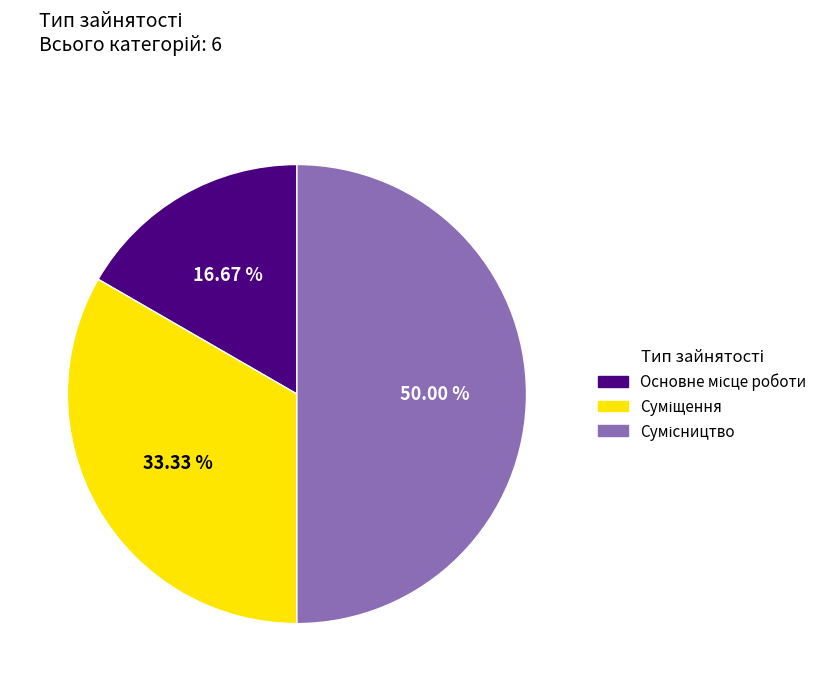

To the nearest percent, what is the combined percentage of Основне місце роботи and Суміщення?

50%